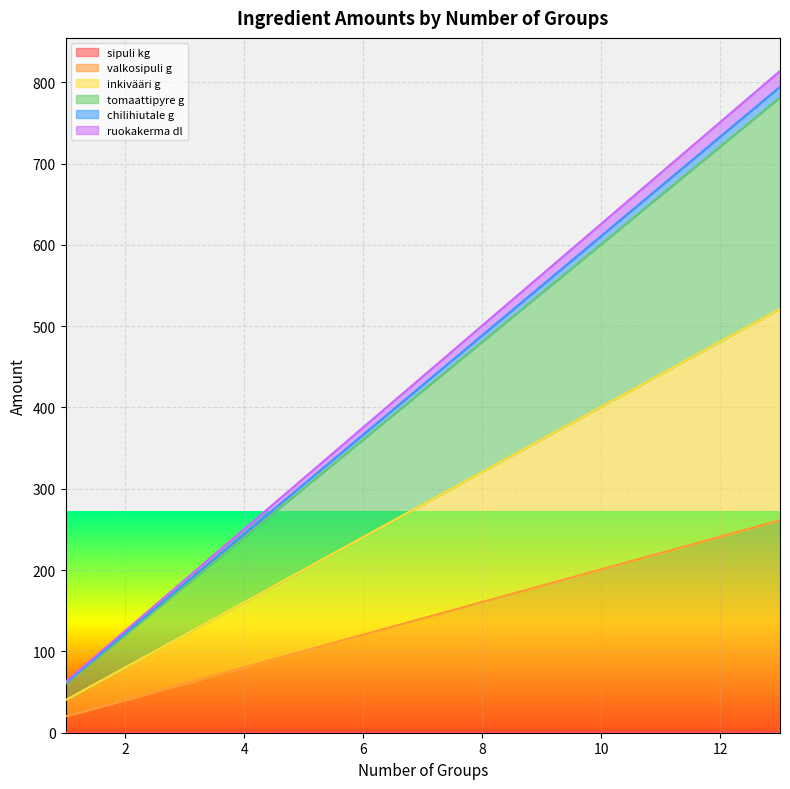

Is the value of tomaattipyre g at 5 greater than the value of chilihiutale g at 7?

No